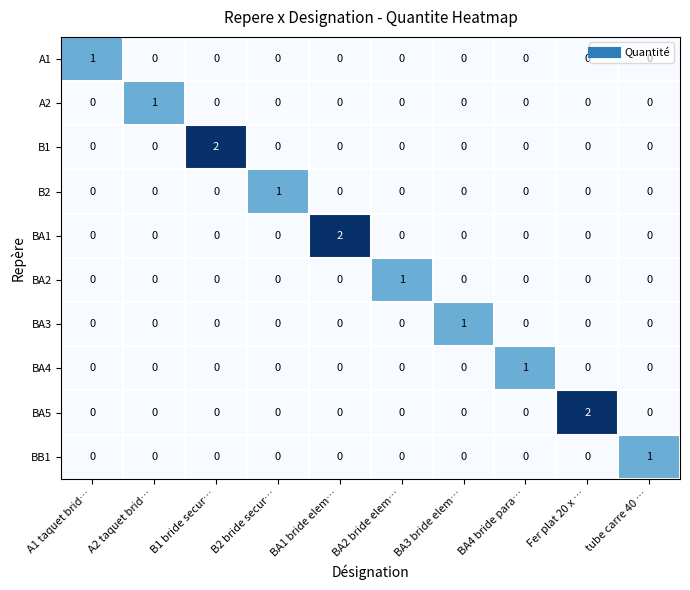

How many B1 values are between 0 and 1?

9